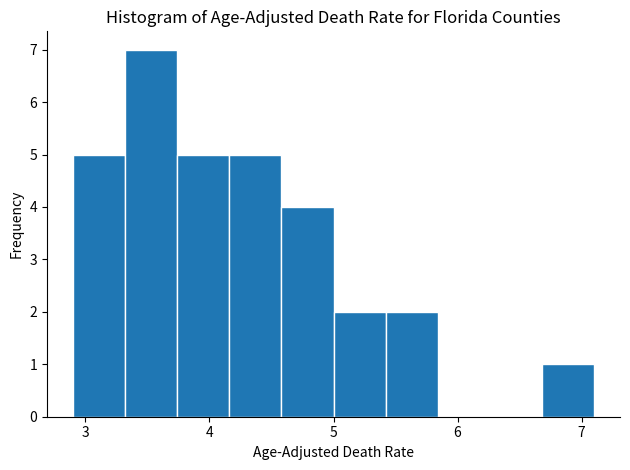

Reading left to right, transcribe this chart: for each bar, give the range it covers on the x-axis and its height. Neither the bar edges nor the heights are printed on the chart, so give them approximately, as read against the axes.

2.90 to 3.32: 5
3.32 to 3.74: 7
3.74 to 4.16: 5
4.16 to 4.58: 5
4.58 to 5.00: 4
5.00 to 5.42: 2
5.42 to 5.84: 2
5.84 to 6.26: 0
6.26 to 6.68: 0
6.68 to 7.10: 1